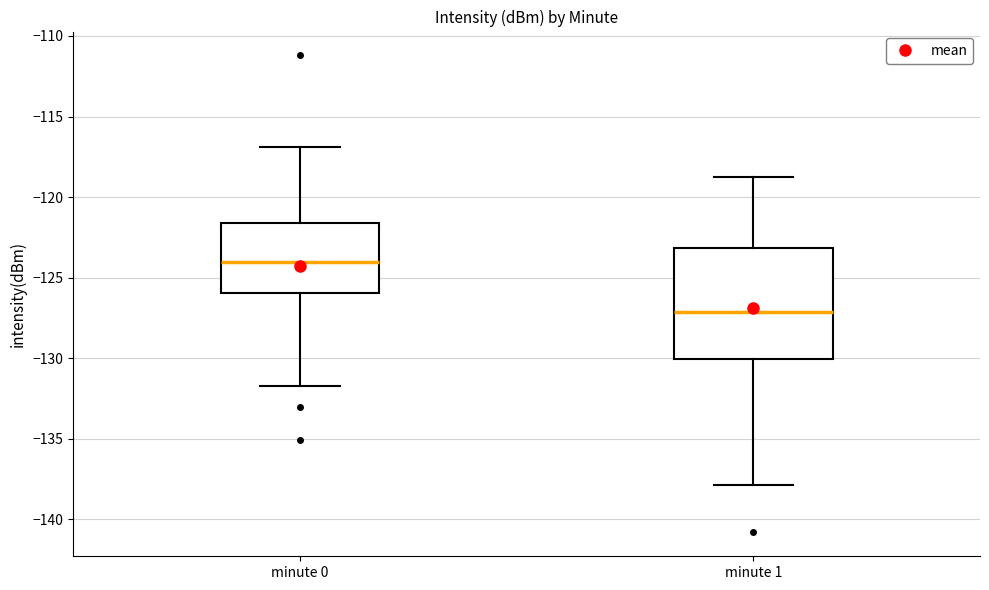

Reading left to right, read every box against the y-axis: the position of its median line, the range the box covers, and the ends of its whiskers. The values are not printed on the chart, so give them approximately, as read against the axis.

minute 0: median -124.0, box -126.0 to -121.5, whiskers -131.5 to -117.0
minute 1: median -127.0, box -130.0 to -123.0, whiskers -138.0 to -119.0